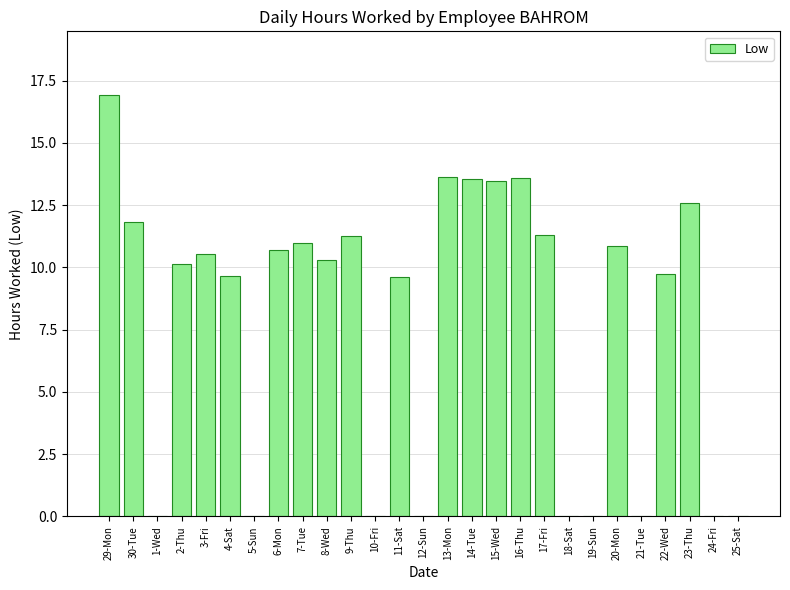

What is the average value?

7.8